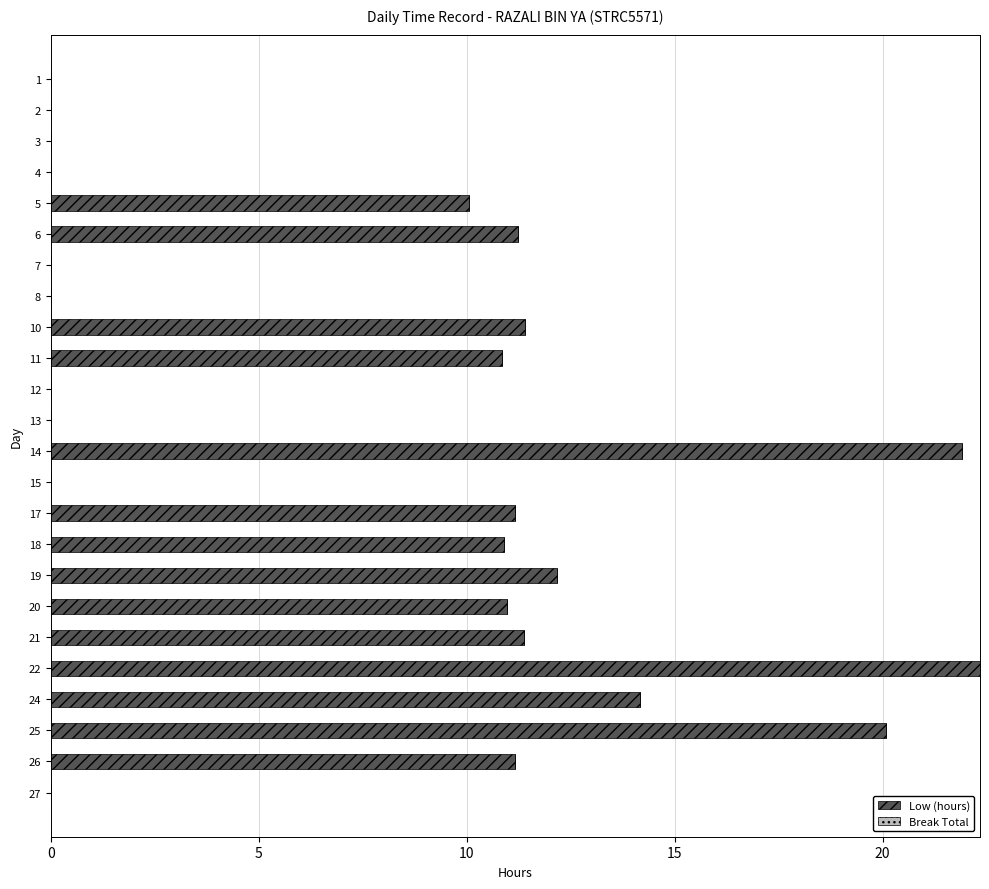

What is the sum of all values?

189.8